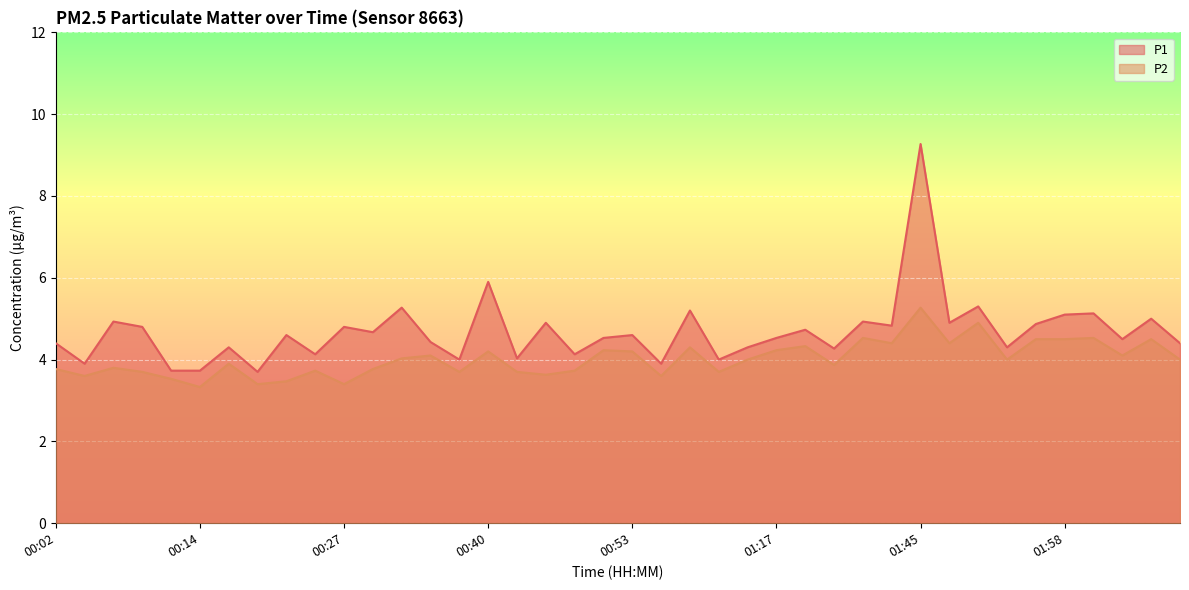

What is the label of the 16th point from the right?

01:14